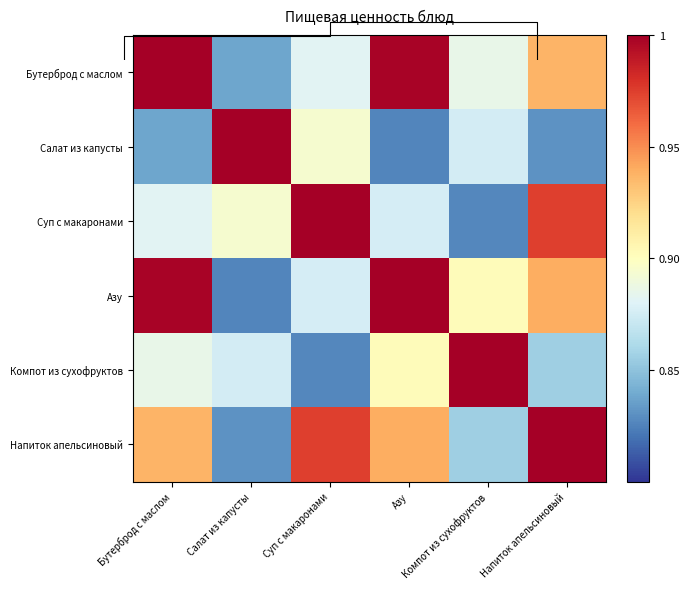

At how many categories does at least one series exceed 0?

6